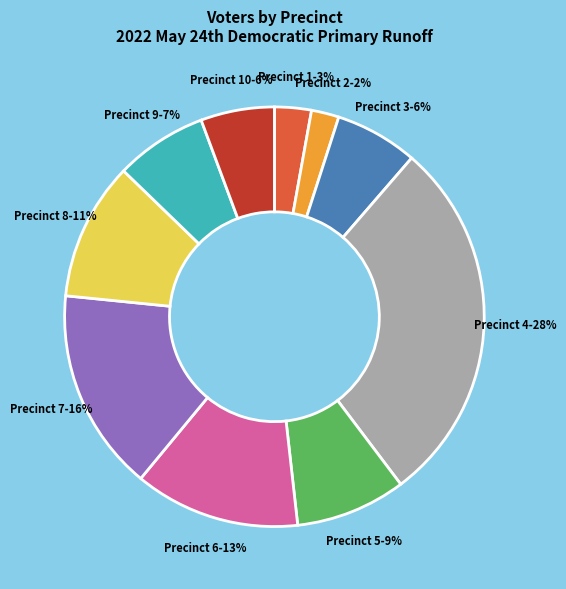

Is Precinct 6 the majority of the pie?

No